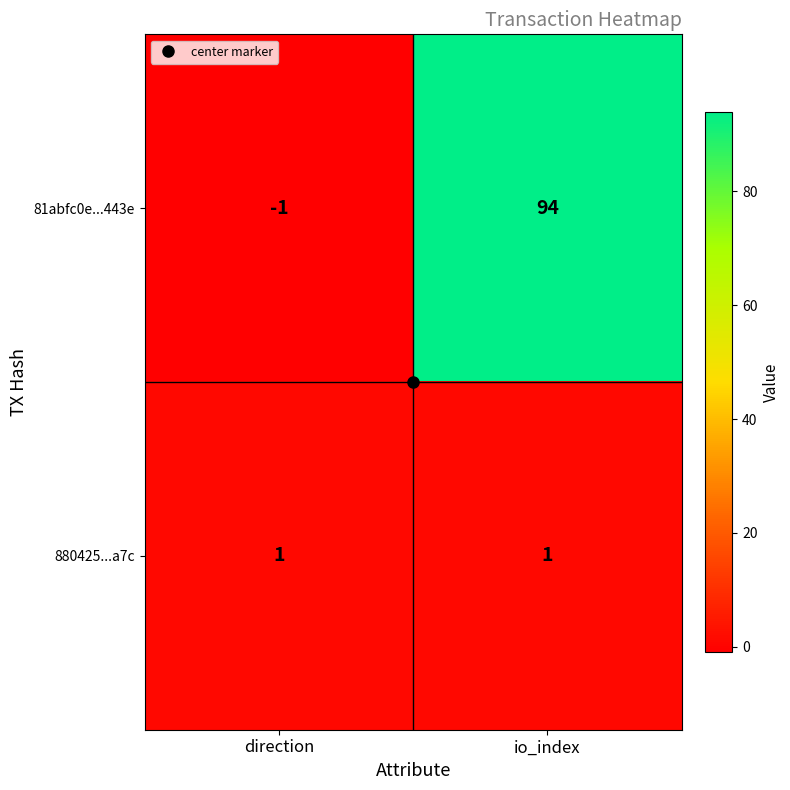

The value of 880425...a7c at io_index is 0. True or false?

False